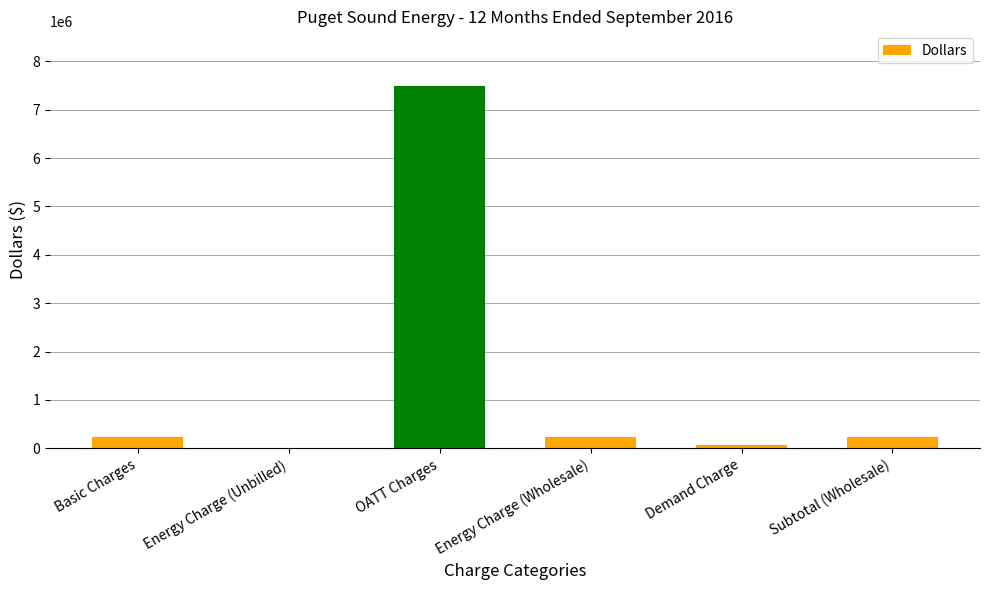

Which has a higher value, Subtotal (Wholesale) or Energy Charge (Unbilled)?

Subtotal (Wholesale)